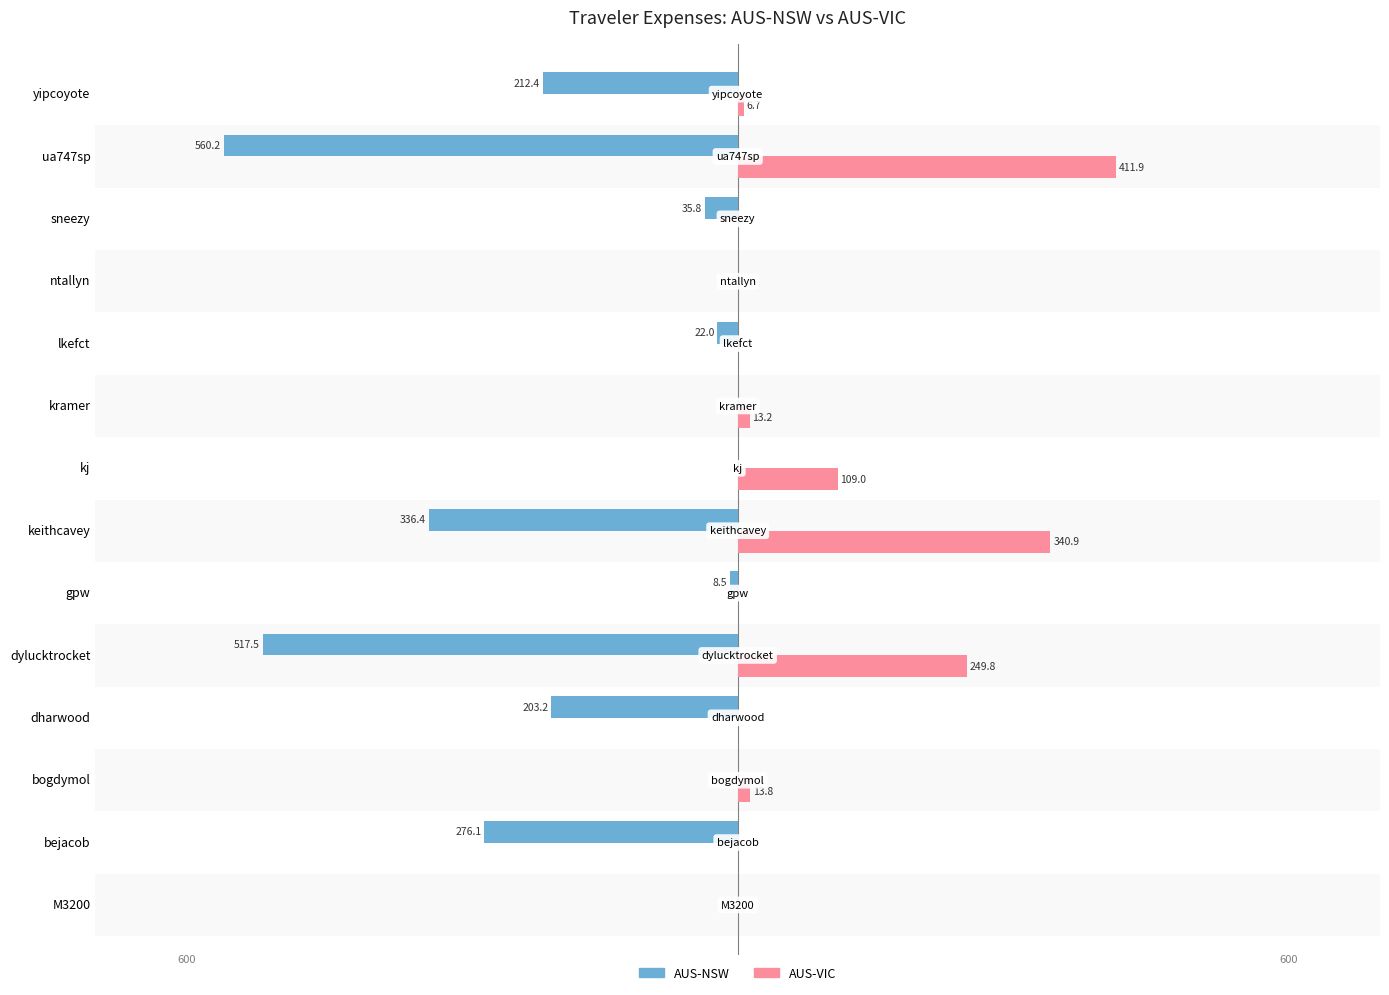

Reading left to right, extract all data points from this chart.

AUS-NSW: 0.0	-276.1	0.0	-203.2	-517.5	-8.5	-336.4	0.0	0.0	-22.0	0.0	-35.8	-560.2	-212.4
AUS-VIC: 0.0	0.0	13.8	0.0	249.8	0.0	340.9	109.0	13.2	0.0	0.0	0.0	411.9	6.7